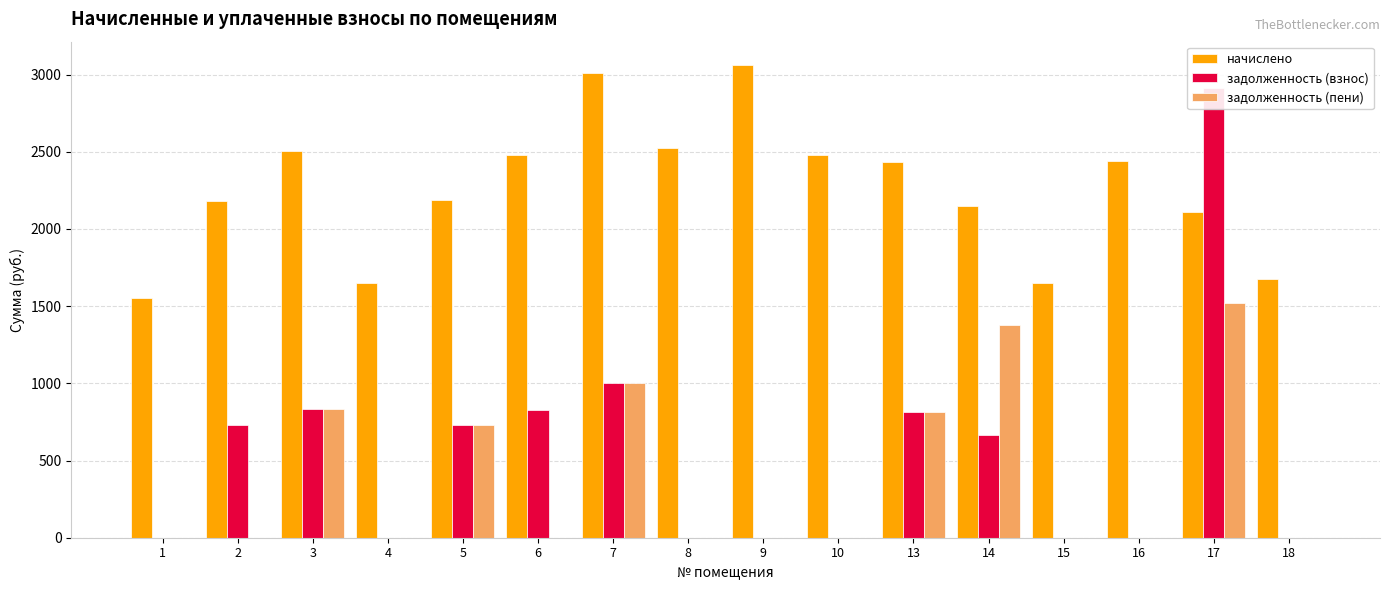

Which series has the widest spread of values?

задолженность (взнос)